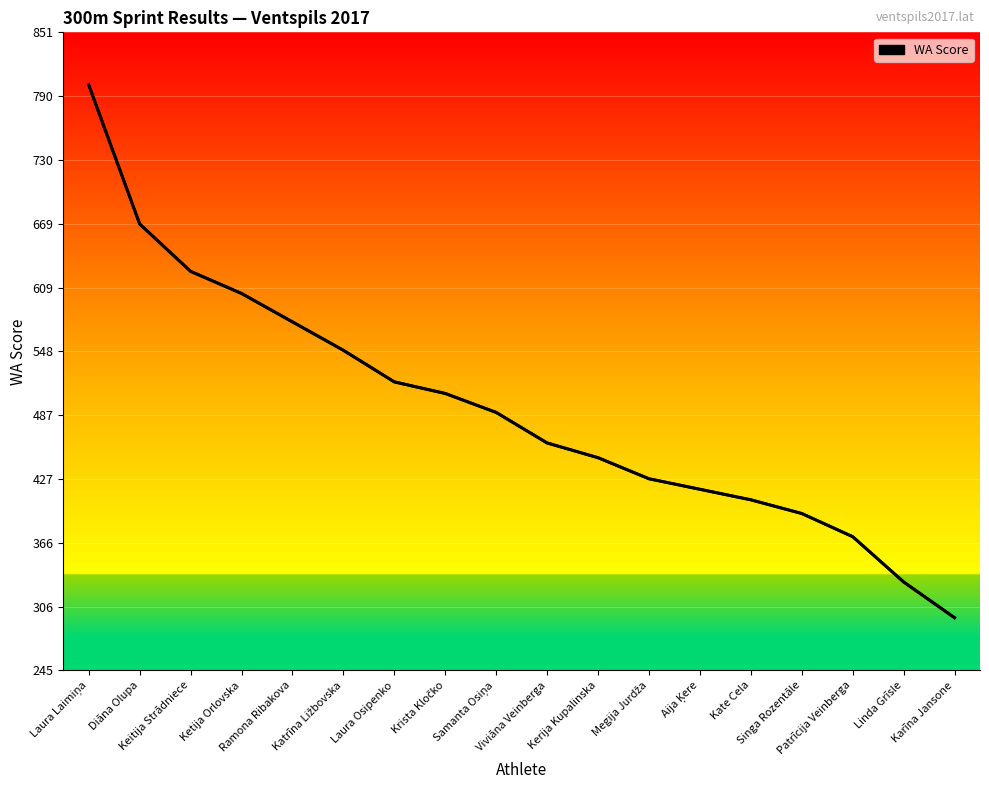

What is the smallest value displayed?

295